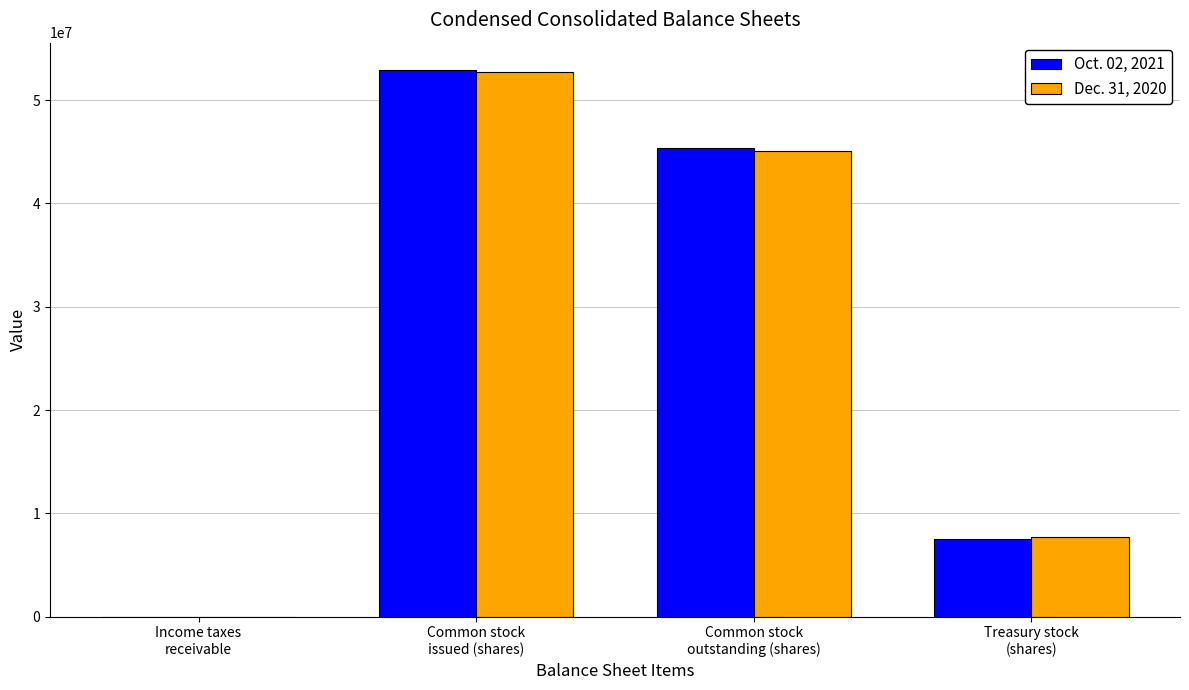

What is the sum of all Oct. 02, 2021 values?

105843666.6